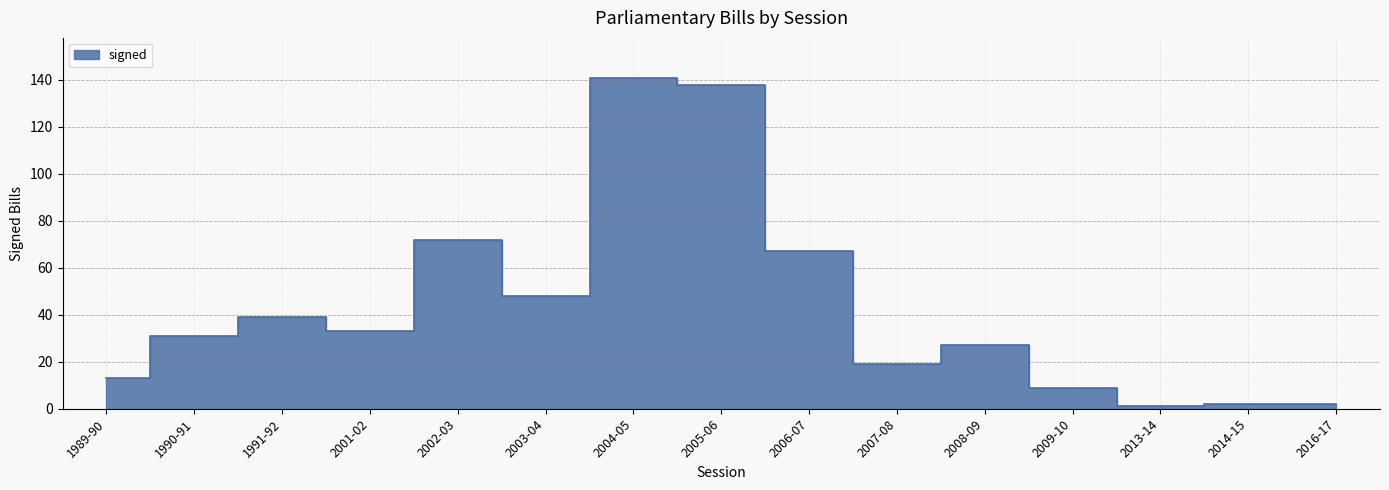

What is the label of the 1st point from the right?

2016-17